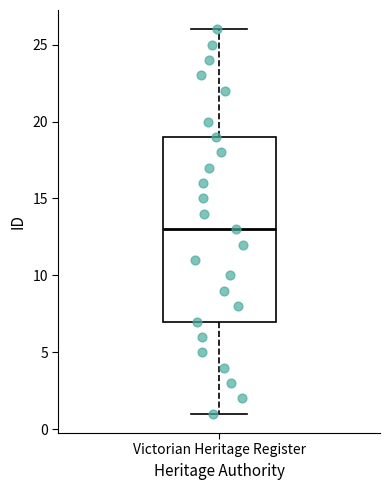

Where does the median line of the box for Victorian Heritage Register sit on the y-axis? The values are not printed on the chart, so give them approximately, as read against the axis.

13